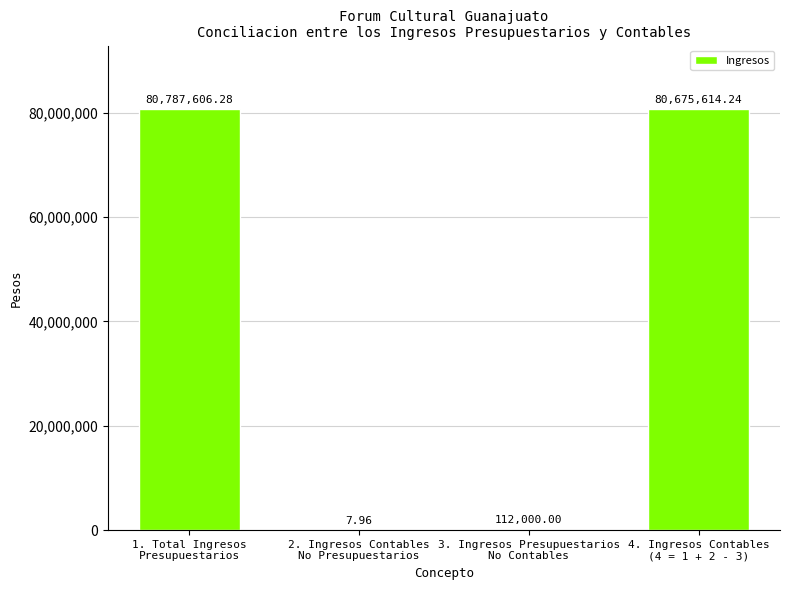

What is the sum of all values?

161575228.5